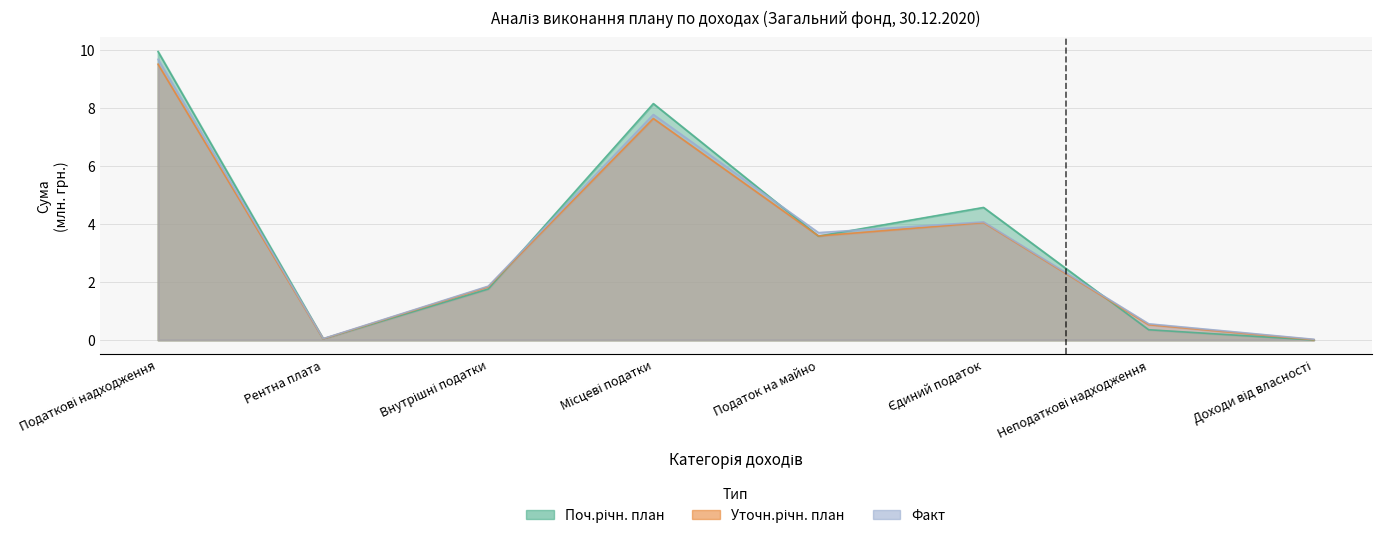

What are all the series names shown in the legend?

Поч.річн. план, Уточн.річн. план, Факт